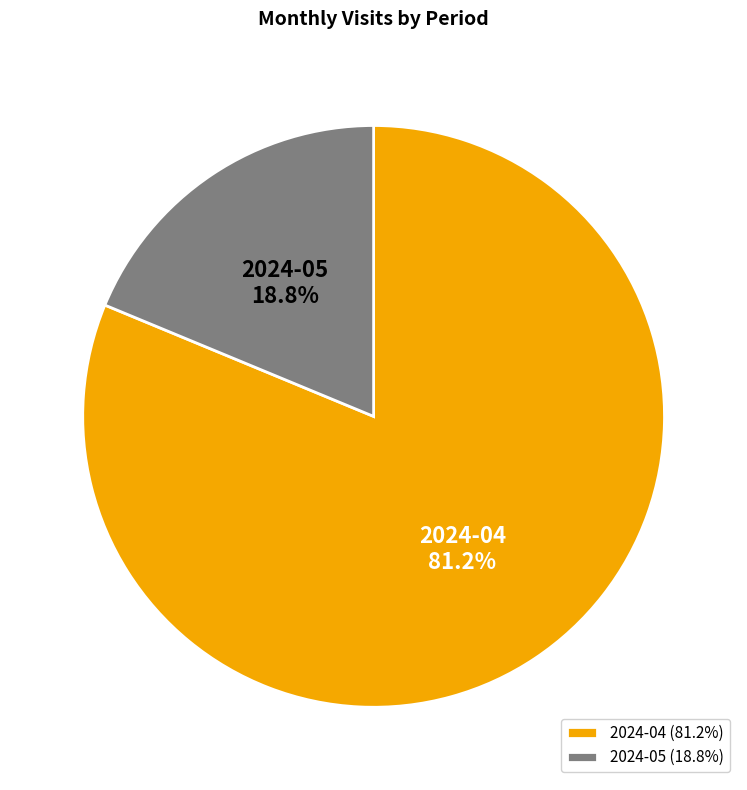

Which slice represents more than half of the pie?

2024-04